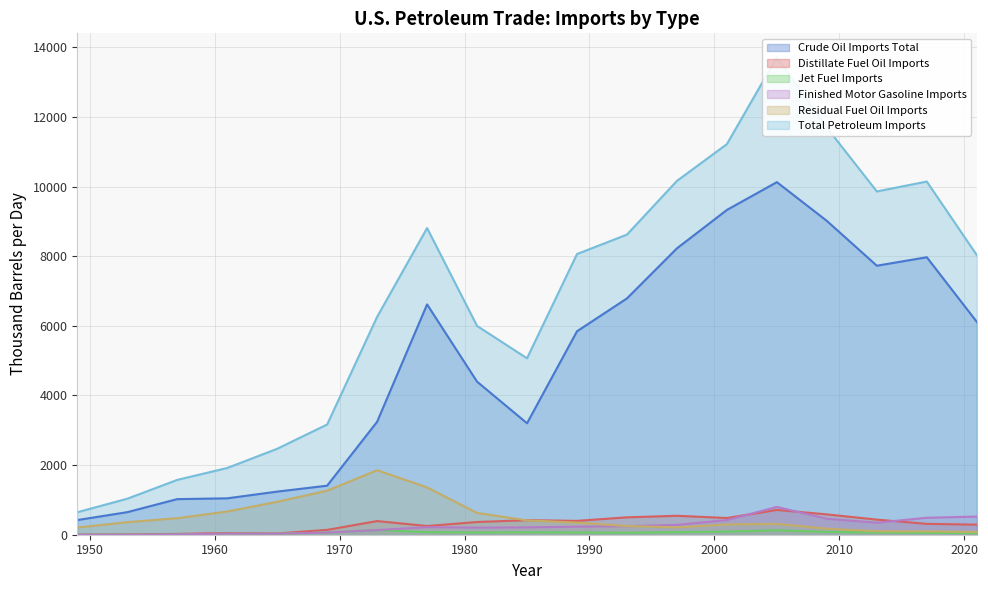

Between 1949 and 1973, which series saw the biggest shift?

Total Petroleum Imports